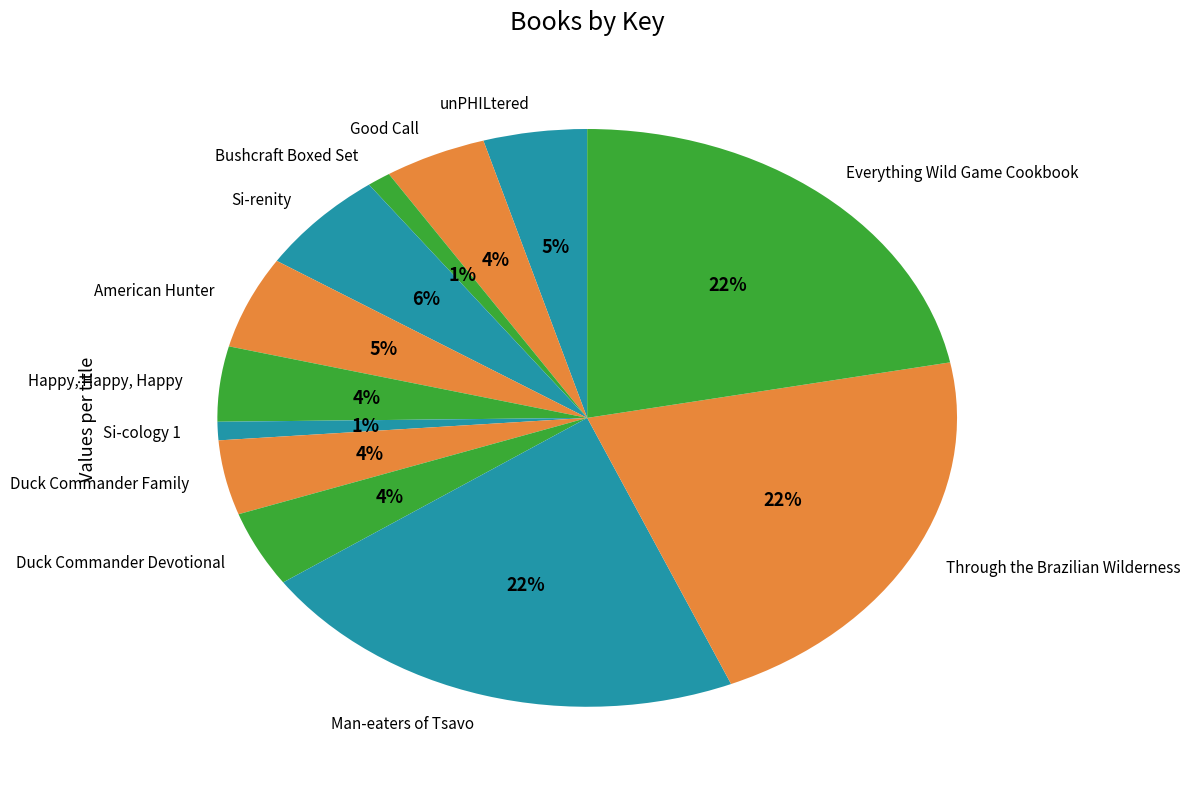

Combined, do Si-cology 1 and Duck Commander Family account for over 50%?

No